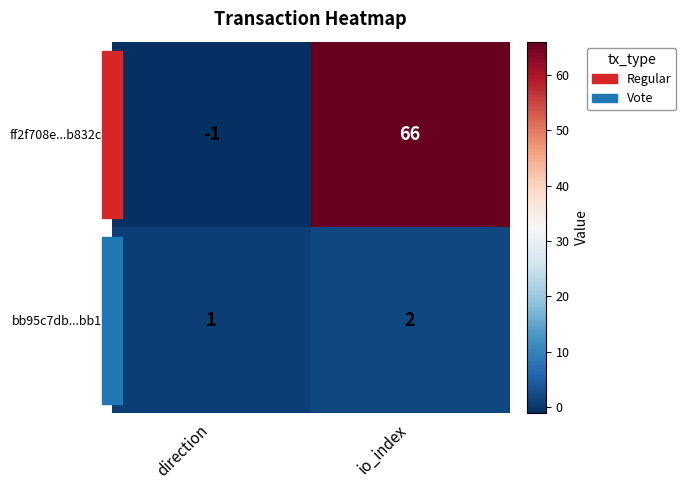

What is the greatest value displayed?

66